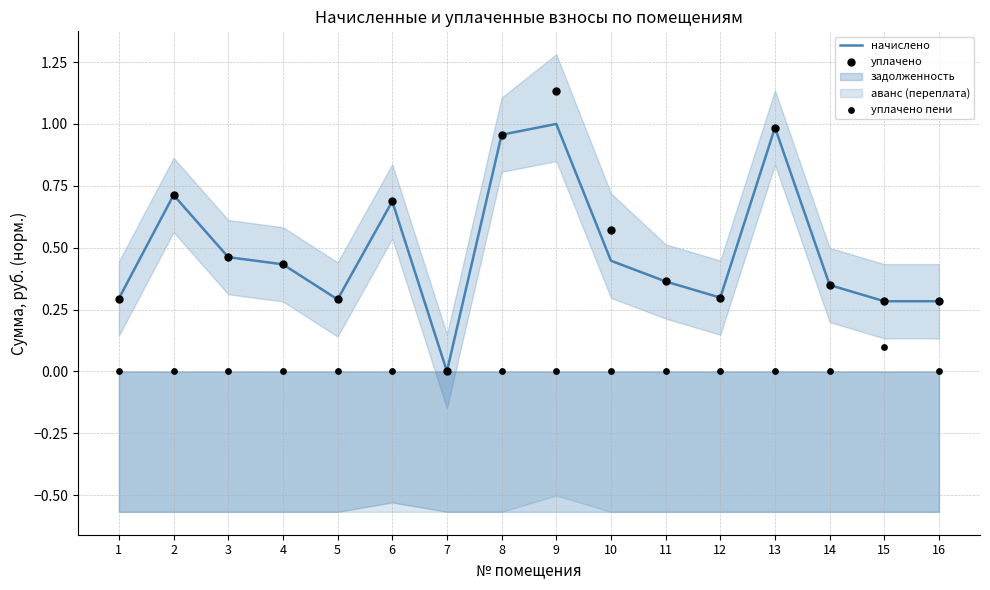

Is it true that начислено equals 0.3 at 8?

False